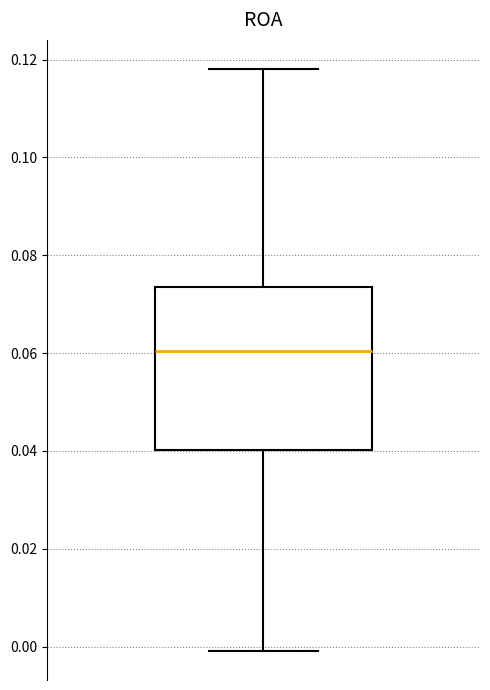

Where does the lower whisker of the box end on the y-axis? The values are not printed on the chart, so give them approximately, as read against the axis.

0.000